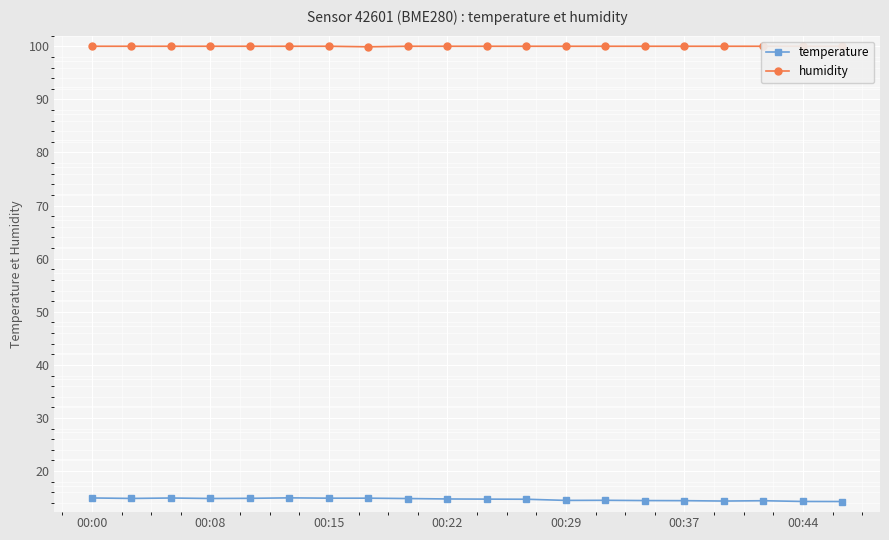

What is the lowest value of the temperature series?

14.3